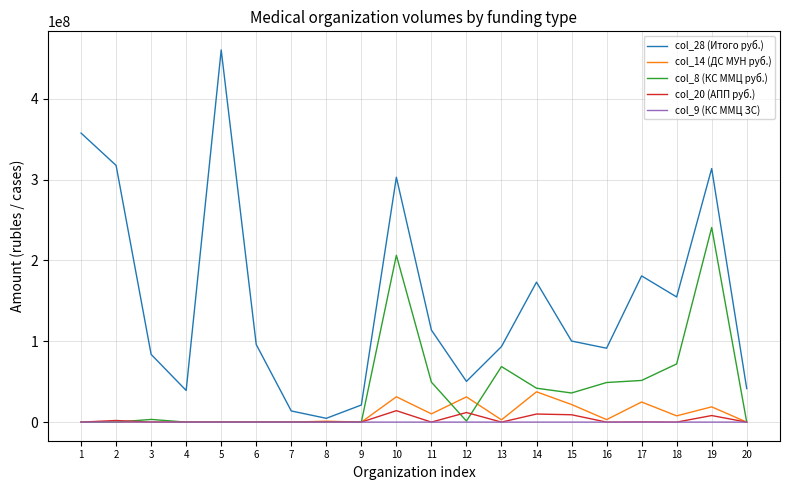

Is the value of col_20 (АПП руб.) at 12 greater than the value of col_8 (КС ММЦ руб.) at 8?

Yes